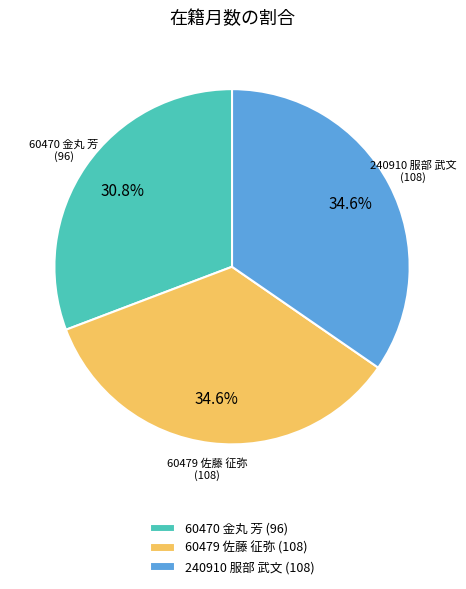

Which category has the smallest portion of the pie?

60470 金丸 芳